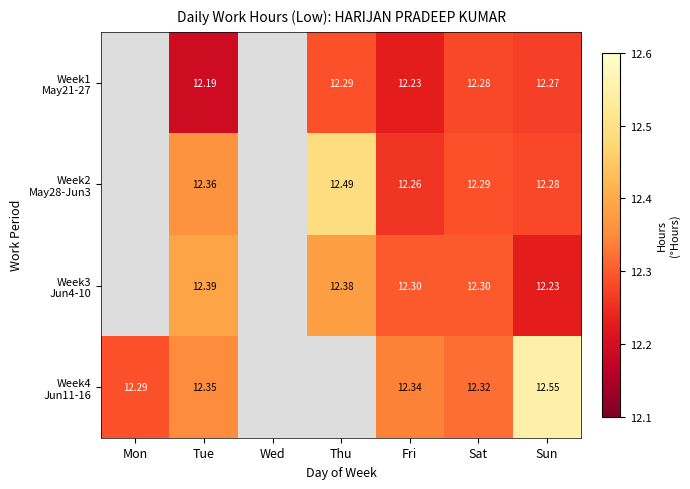

At which label is Week4 Jun11-16 closest to 12?

Mon